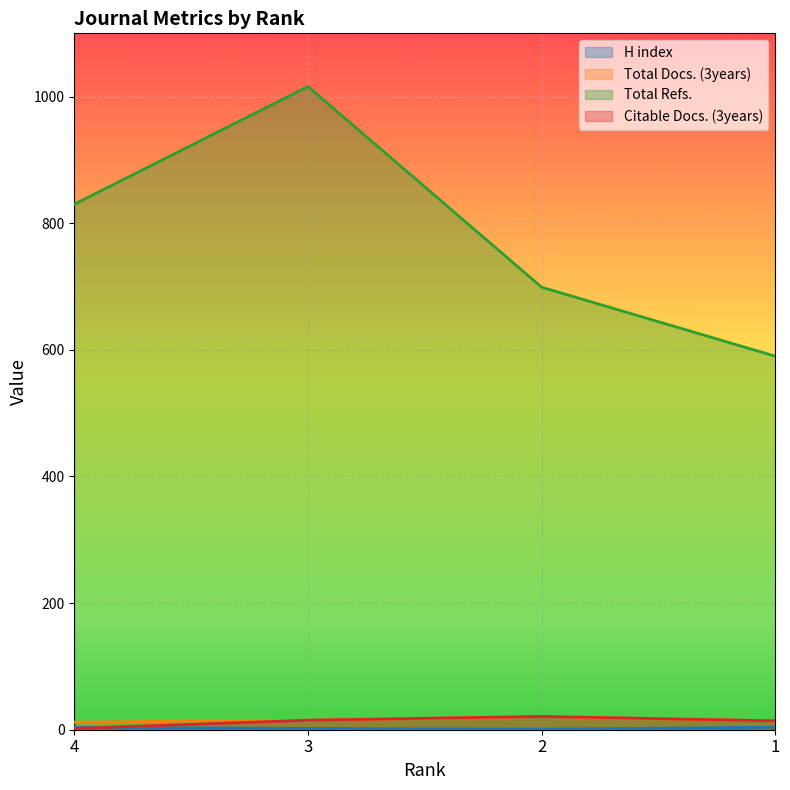

What is the lowest value of the Total Refs. series?

590